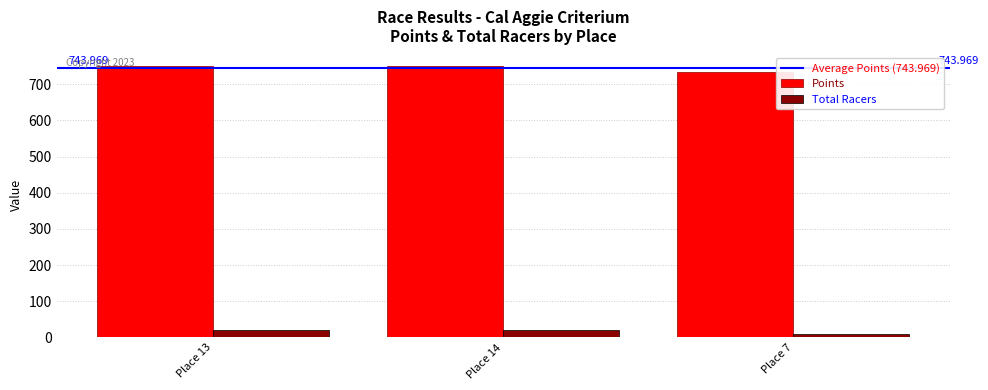

Which label corresponds to the smallest value in the chart?

Place 7